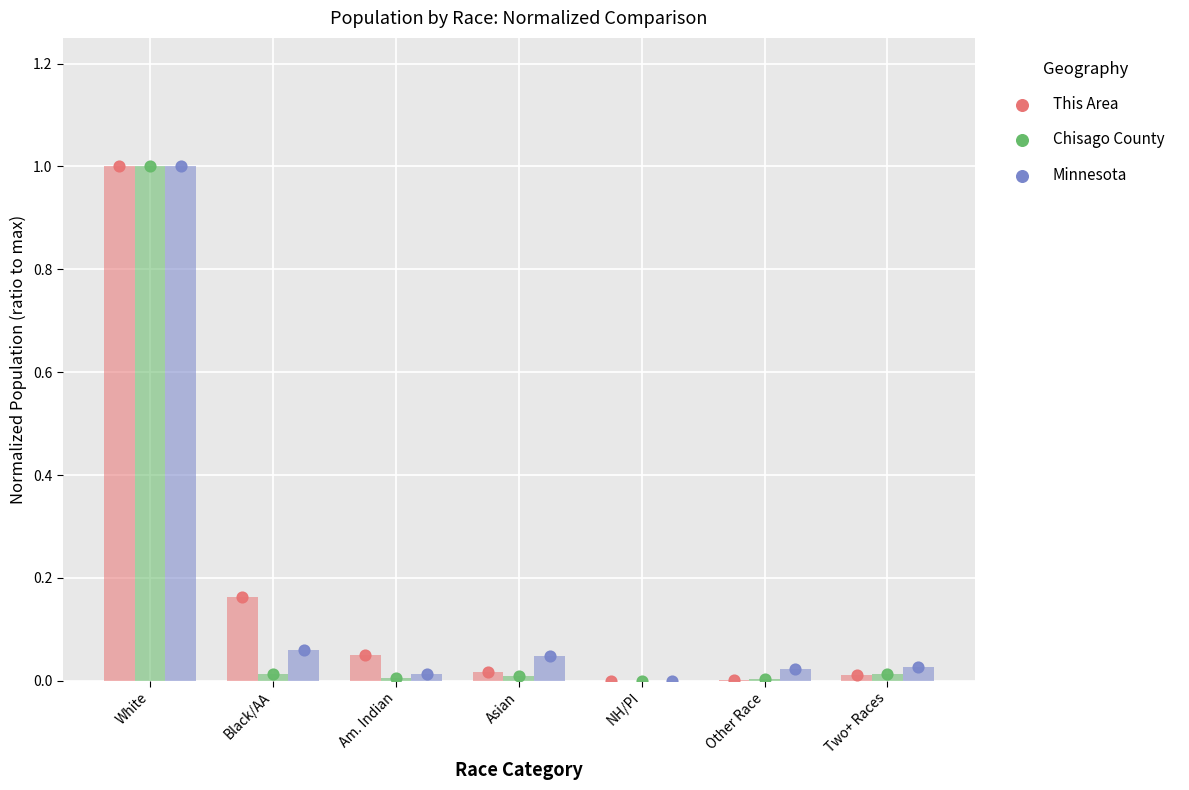

Which series has the widest spread of Y values?

This Area